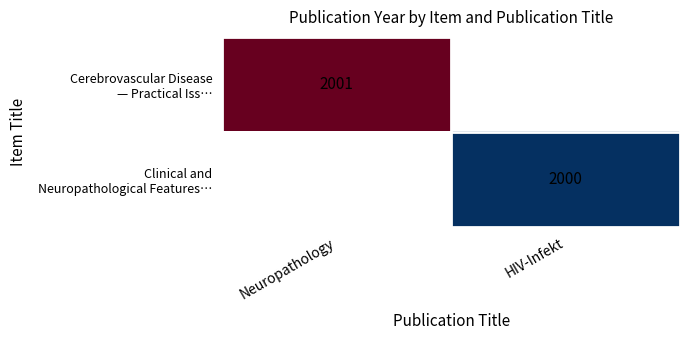

At which category does the chart reach its minimum across all series?

HIV-Infekt